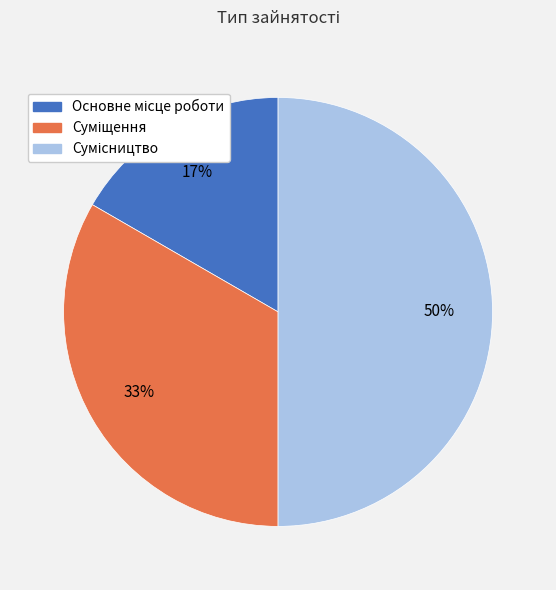

To the nearest percent, what is the difference between the largest and smallest slice percentages?

33%